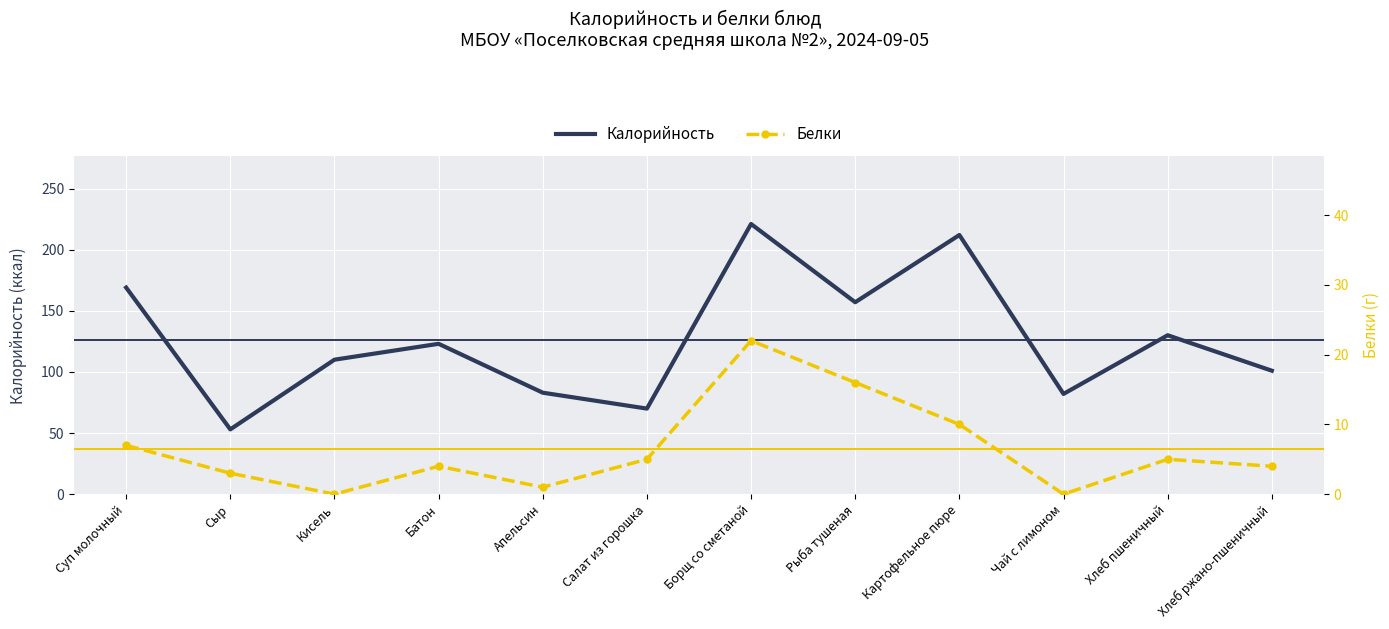

Rank the categories by Калорийность value from highest to lowest.

Борщ со сметаной, Картофельное пюре, Суп молочный, Рыба тушеная, Хлеб пшеничный, Батон, Кисель, Хлеб ржано-пшеничный, Апельсин, Чай с лимоном, Салат из горошка, Сыр